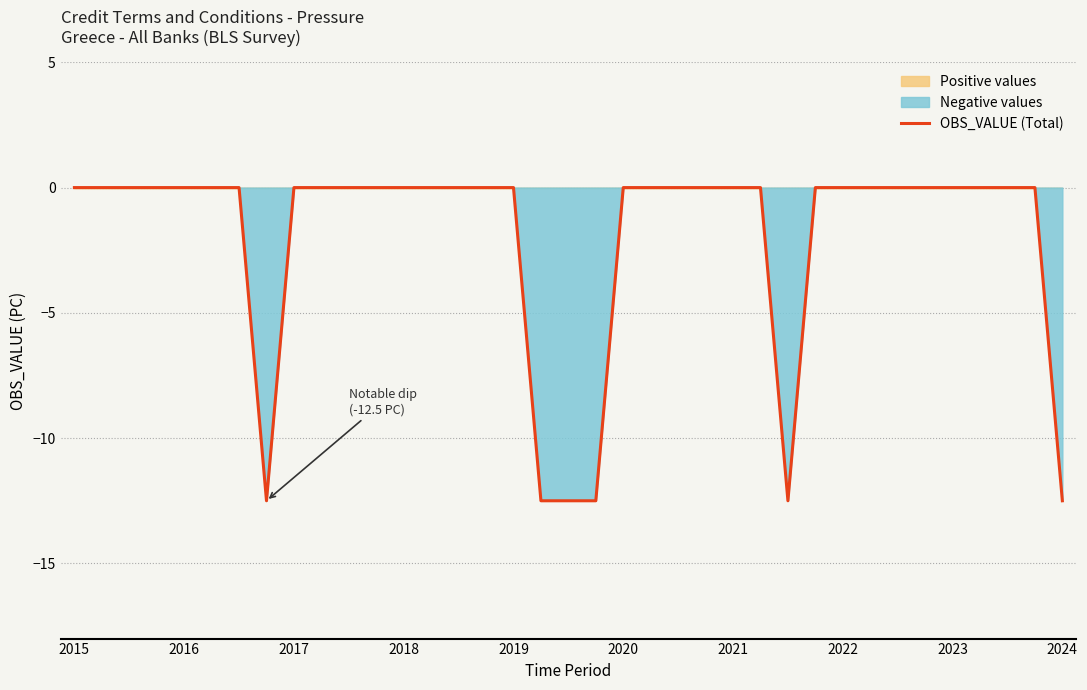

At which label is the value closest to -6?

2015